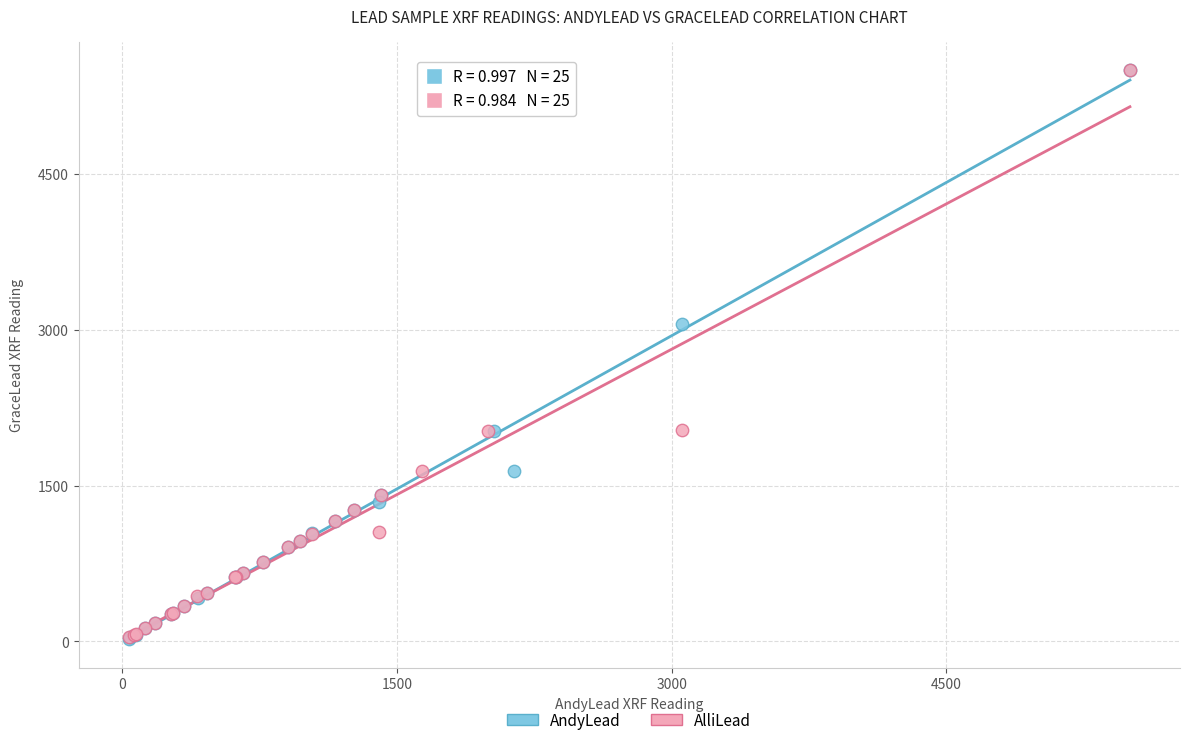

Which series has the widest spread of Y values?

AndyLead